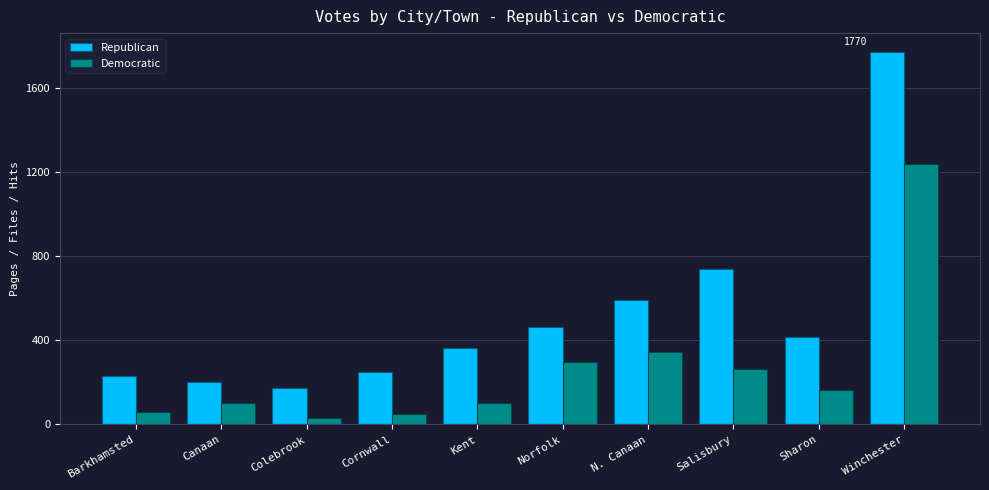

How many groups of bars are there?

10